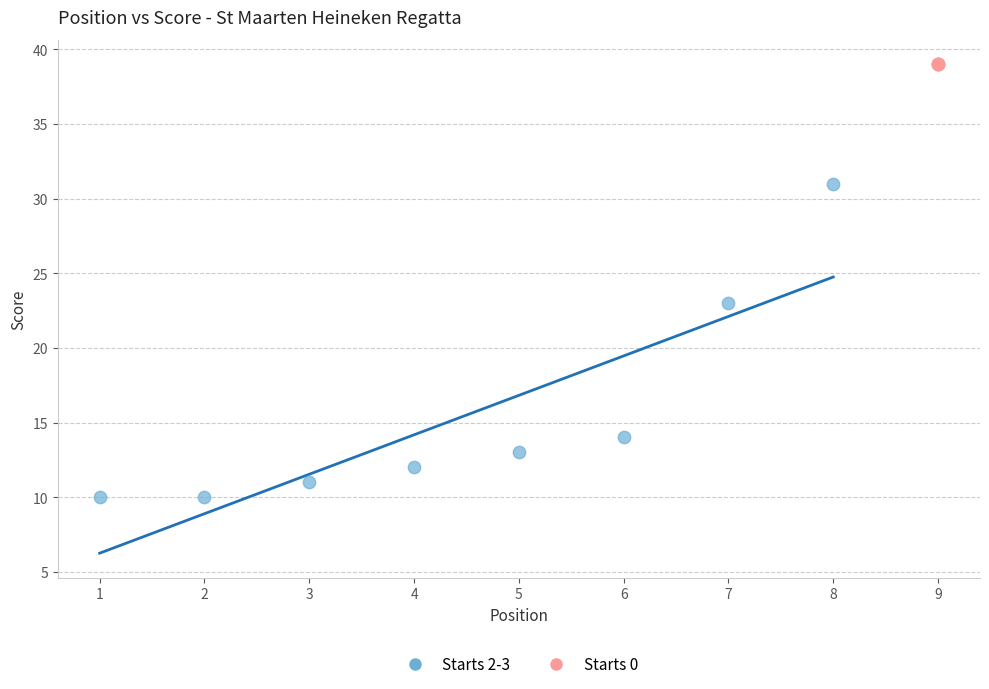

Which series reaches the minimum Y coordinate?

Starts 2-3